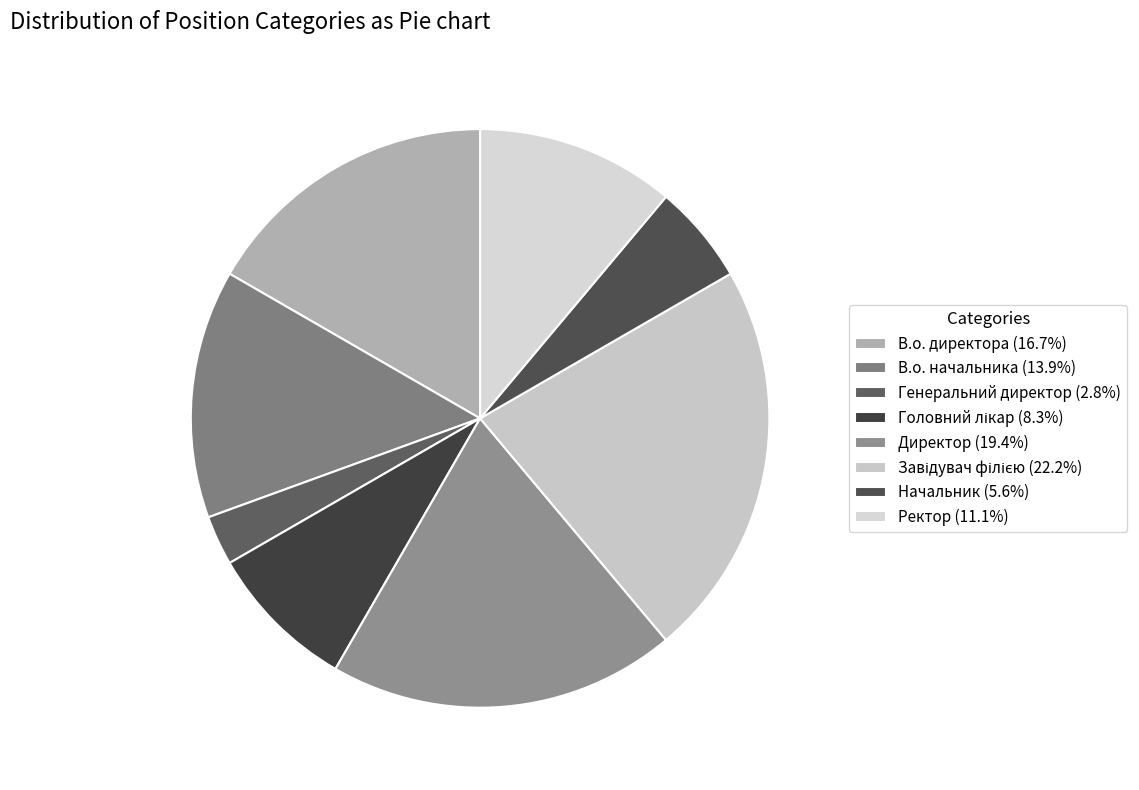

To the nearest percent, what is the average slice percentage?

12%